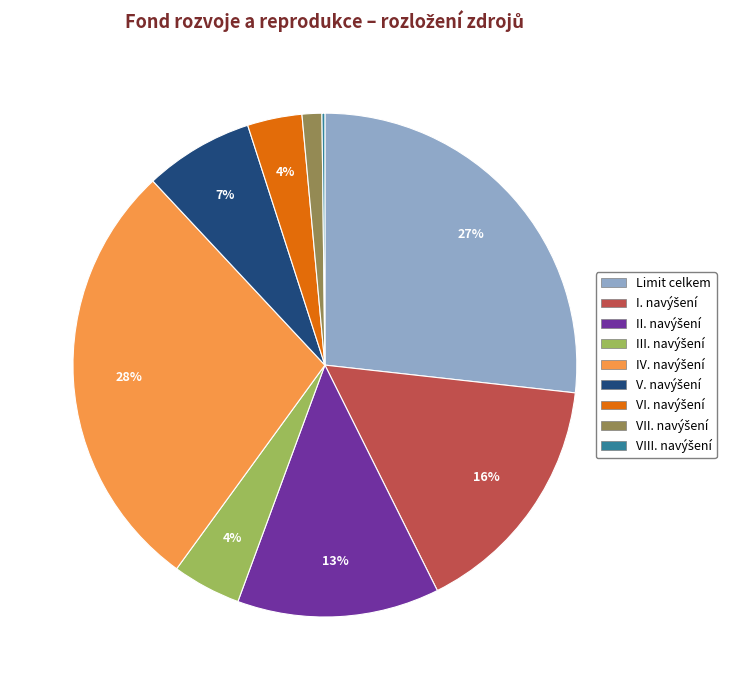

To the nearest percent, what is the difference between the largest and smallest slice percentages?

28%